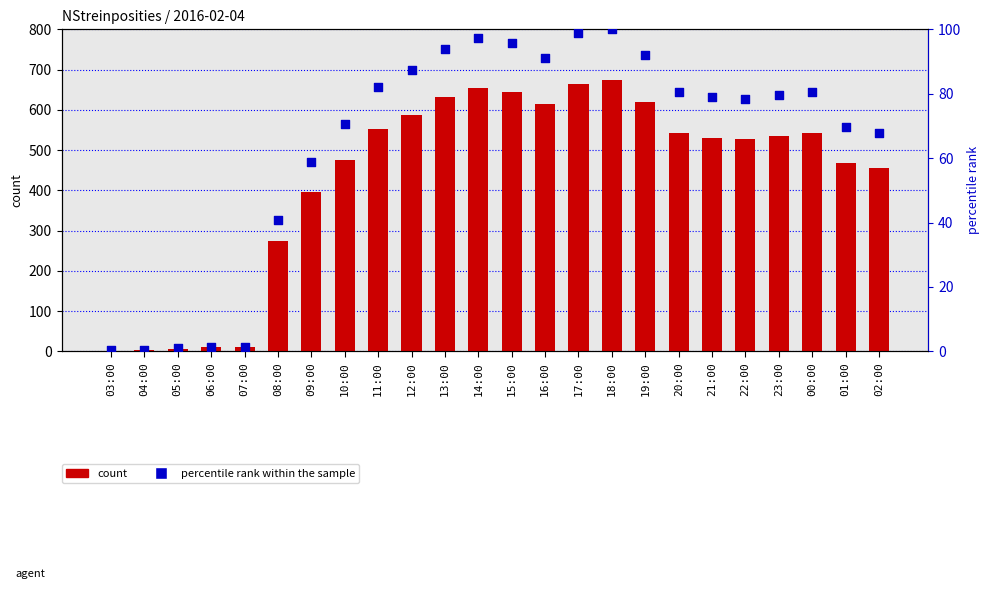

Which series reaches the minimum Y coordinate?

percentile rank within the sample